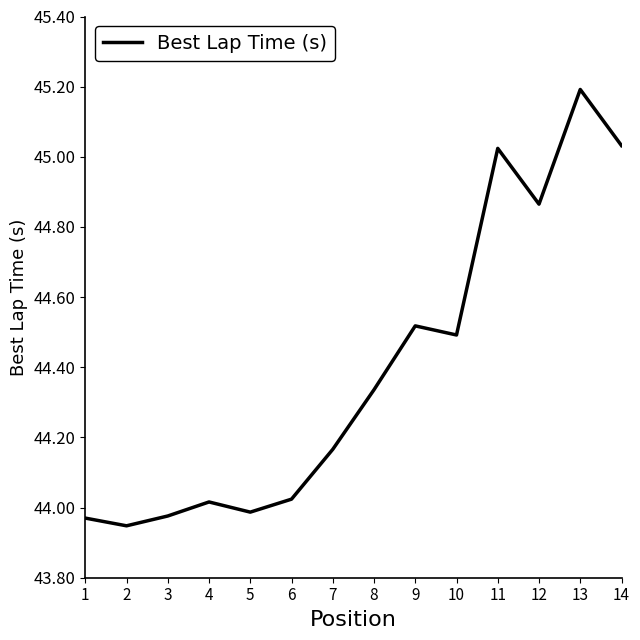

What is the greatest value displayed?

45.2